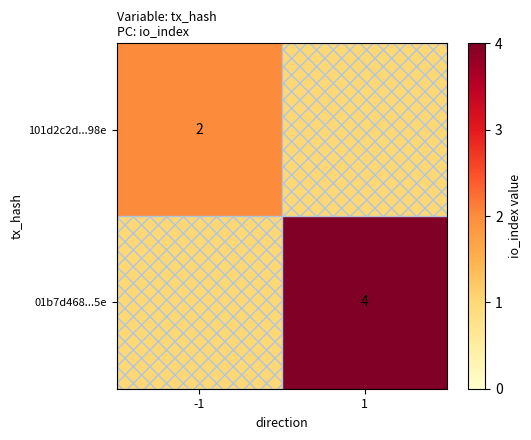

True or false: 01b7d468...5e has a value of 4 at 1.

True